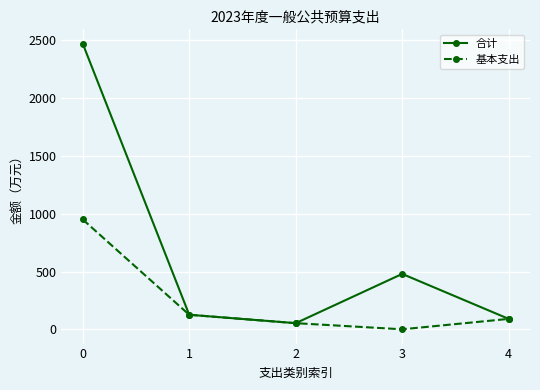

Which series has the largest total across all categories?

合计